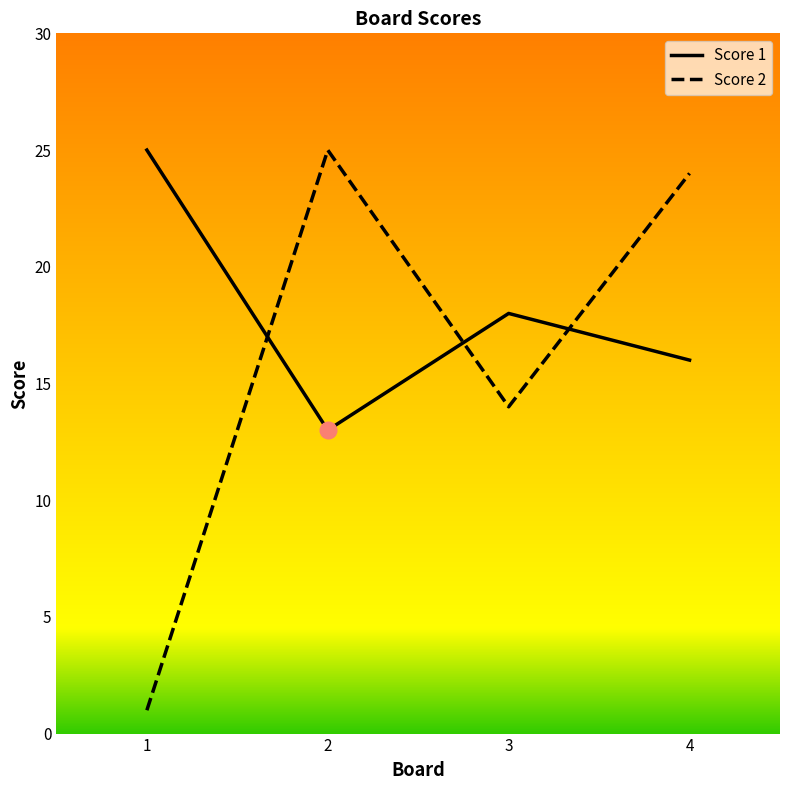

What is the greatest value displayed?

25